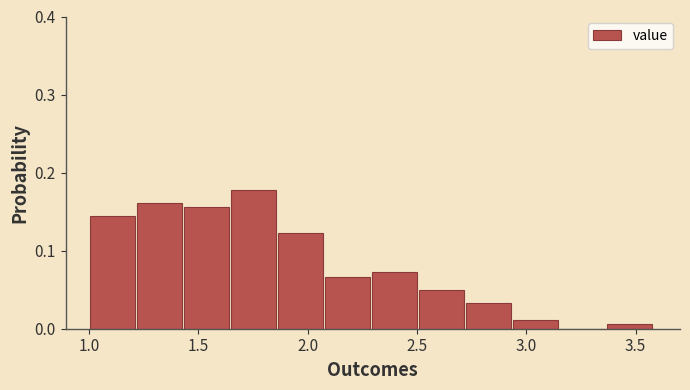

How tall is the bar that spans 1.215 to 1.430 on the x-axis? Neither the bar edges nor the heights are printed on the chart, so give them approximately, as read against the axes.

0.16